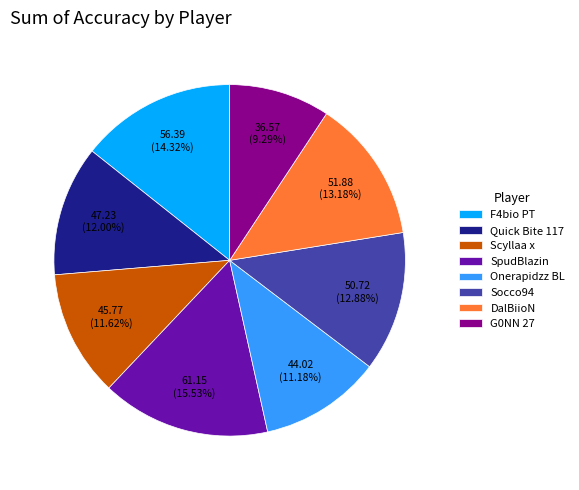

To the nearest percent, what percentage of the pie is G0NN 27?

9%